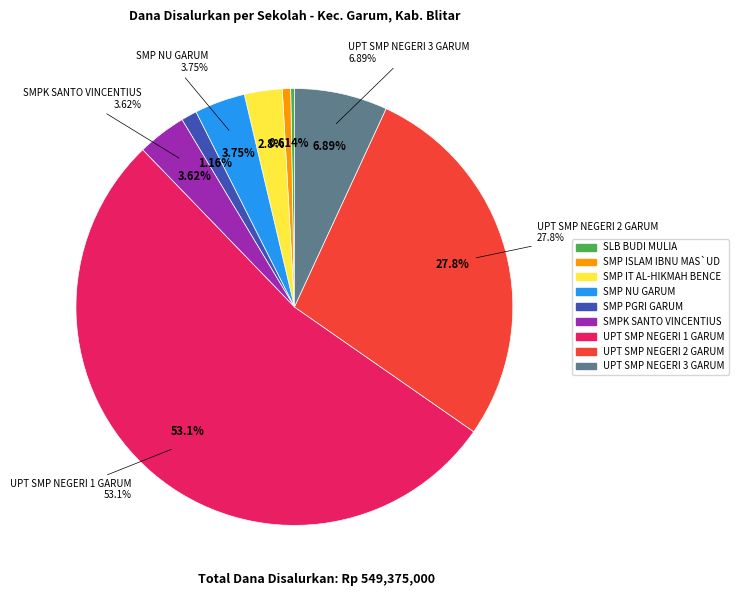

To the nearest percent, what portion does SMP IT AL-HIKMAH BENCE represent?

3%